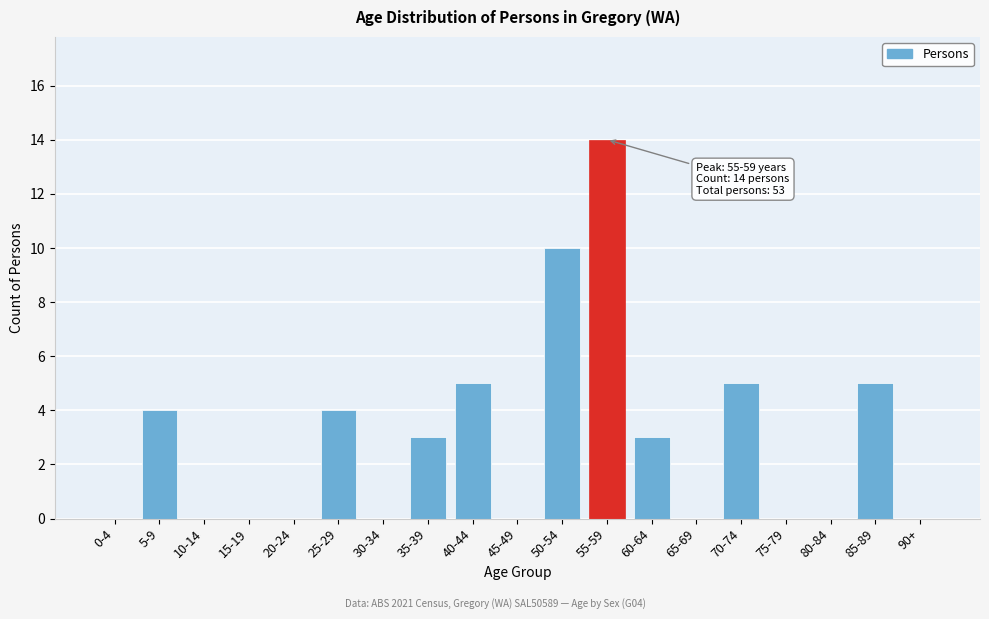

Reading left to right, what are all the values shown in this chart?

0-4=0	5-9=4	10-14=0	15-19=0	20-24=0	25-29=4	30-34=0	35-39=3	40-44=5	45-49=0	50-54=10	55-59=14	60-64=3	65-69=0	70-74=5	75-79=0	80-84=0	85-89=5	90+=0